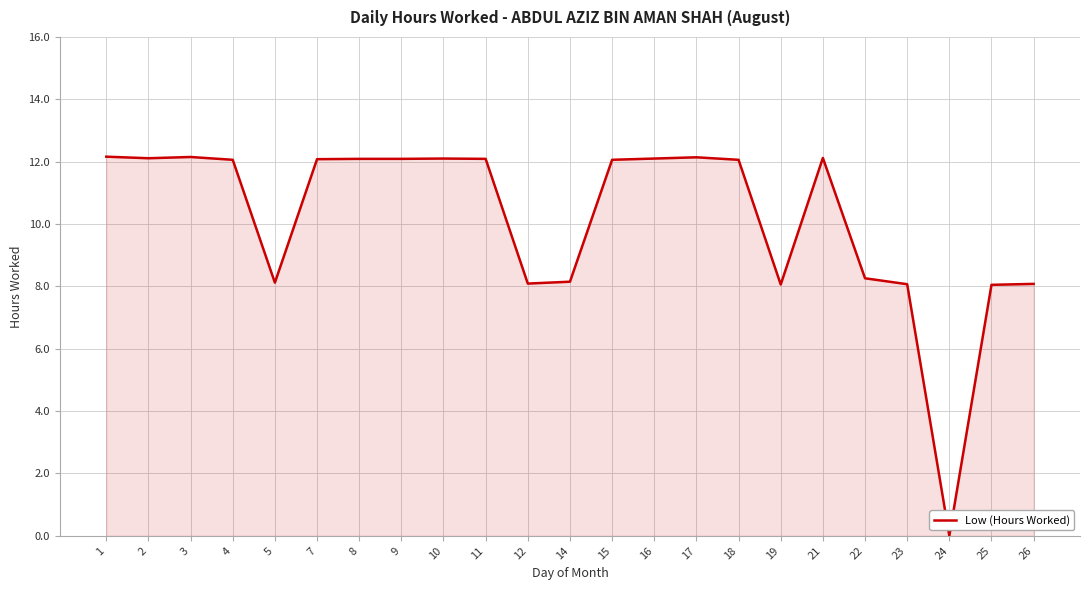

Which category has the lowest value across all series?

24